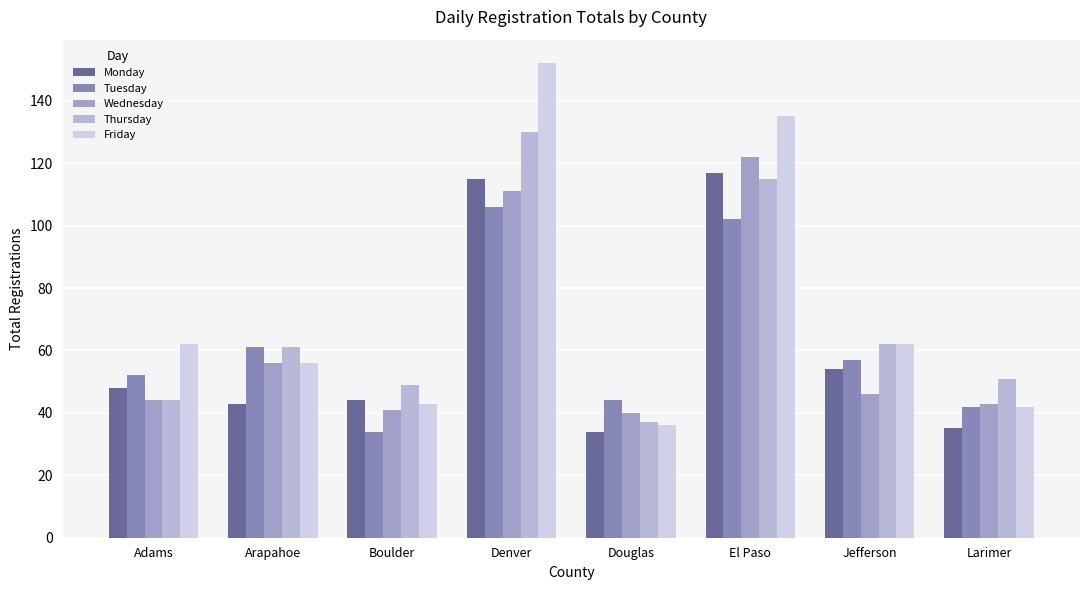

Which has a higher value, Larimer or Arapahoe?

Arapahoe